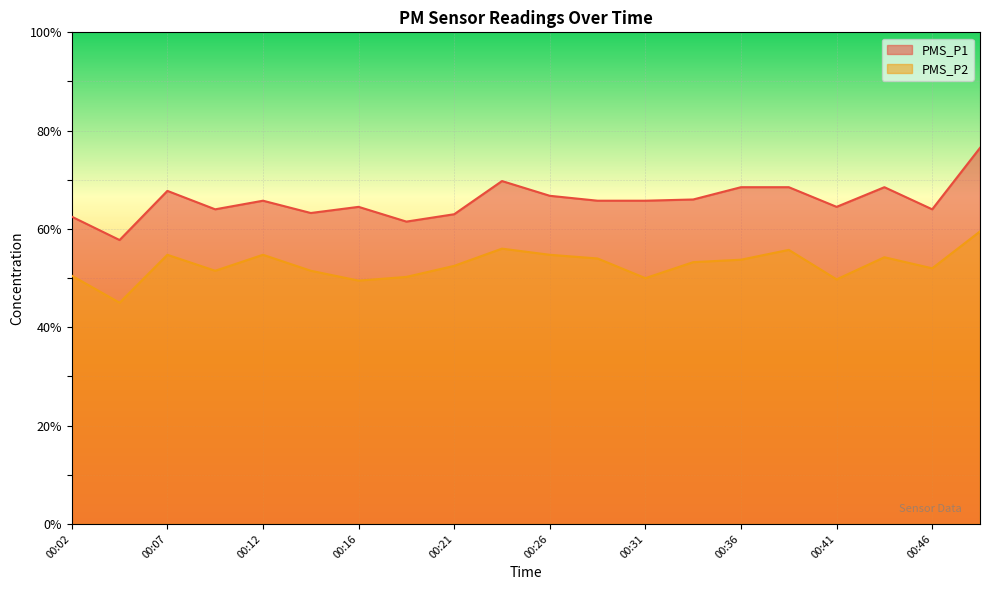

Which has a higher value, 00:41 or 00:21?

00:41